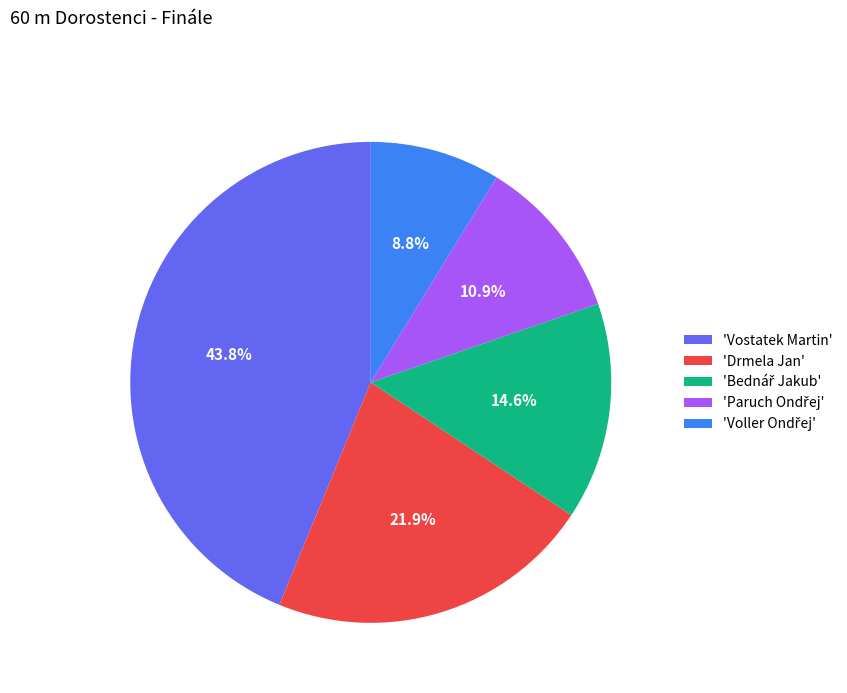

How many slices are in this pie chart?

5